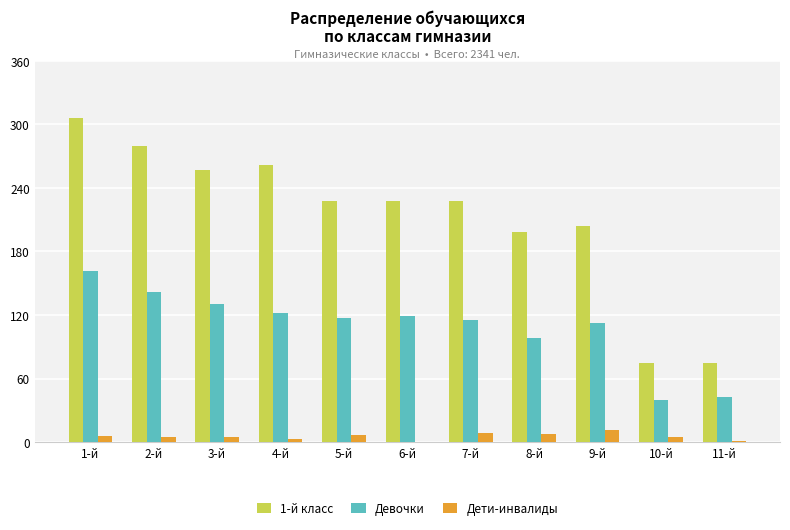

Which category has the highest value across all series?

1-й